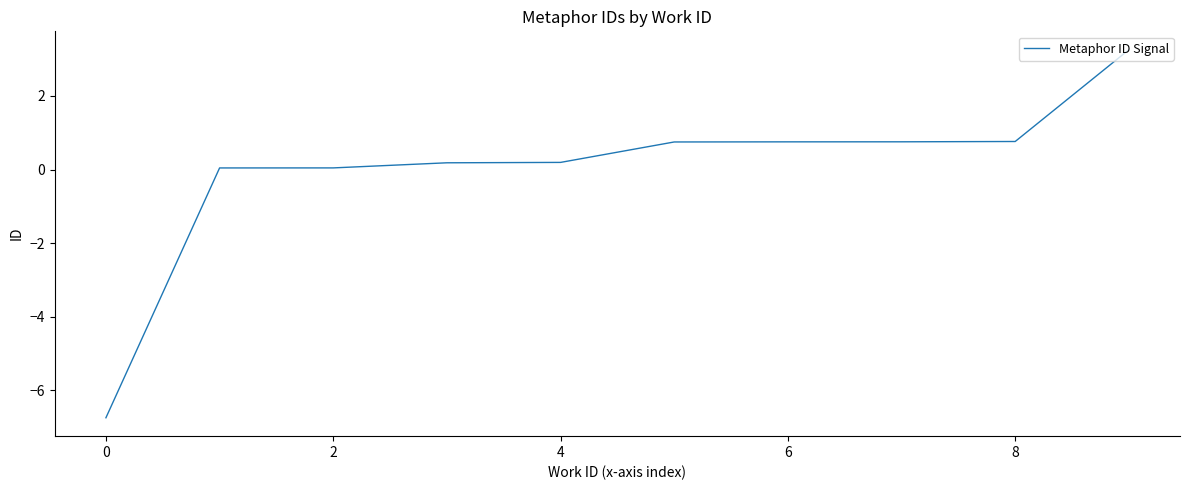

What is the smallest value displayed?

-6.7